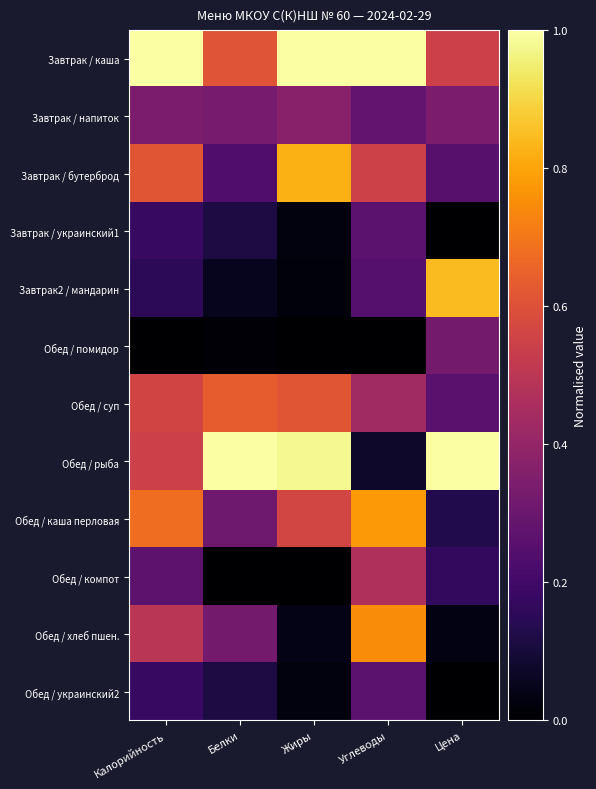

Which series has the largest range (max minus min)?

Обед / рыба